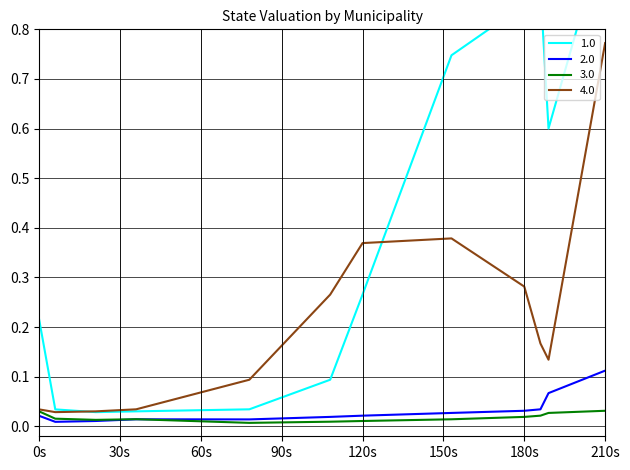

Is it true that 4.0 equals 0.1 at 0s?

False